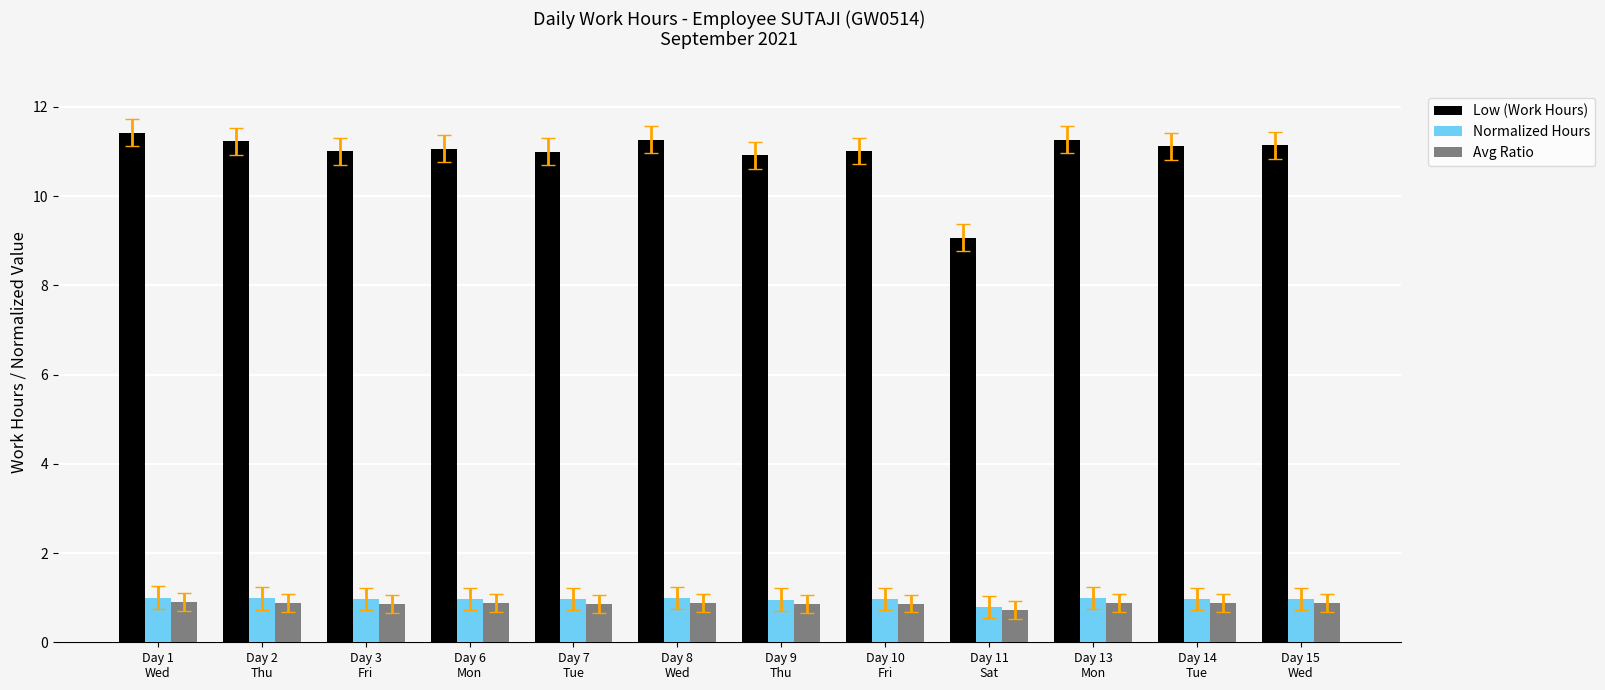

At which label is Avg Ratio closest to 0?

Day 11
Sat